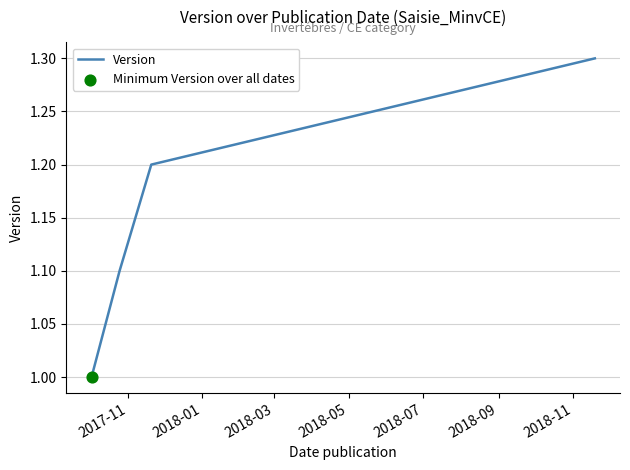

True or false: there are more than 0 points higher than both neighbors.

False